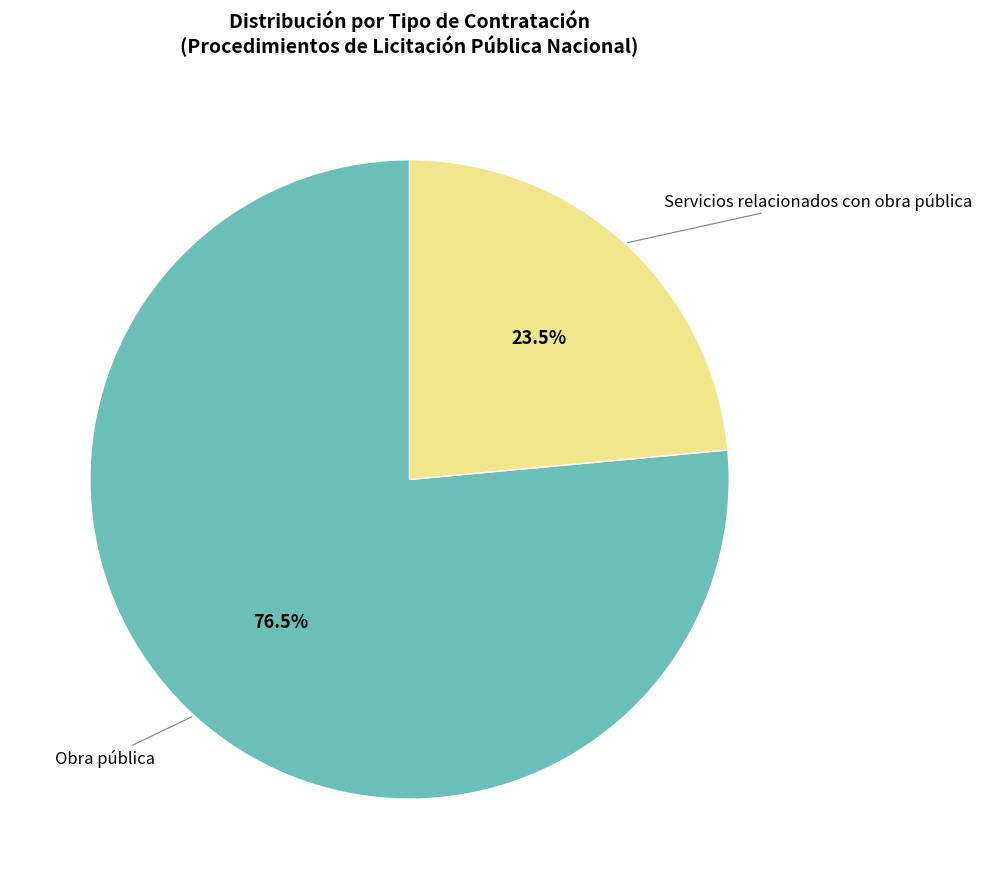

To the nearest percent, what is the combined percentage of Obra pública and Servicios relacionados con obra pública?

100%